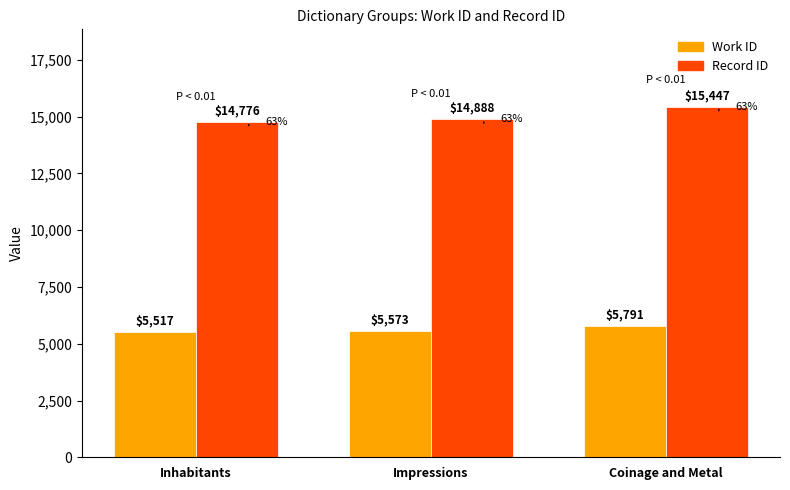

At which category is the sum across all series the highest?

Coinage and Metal